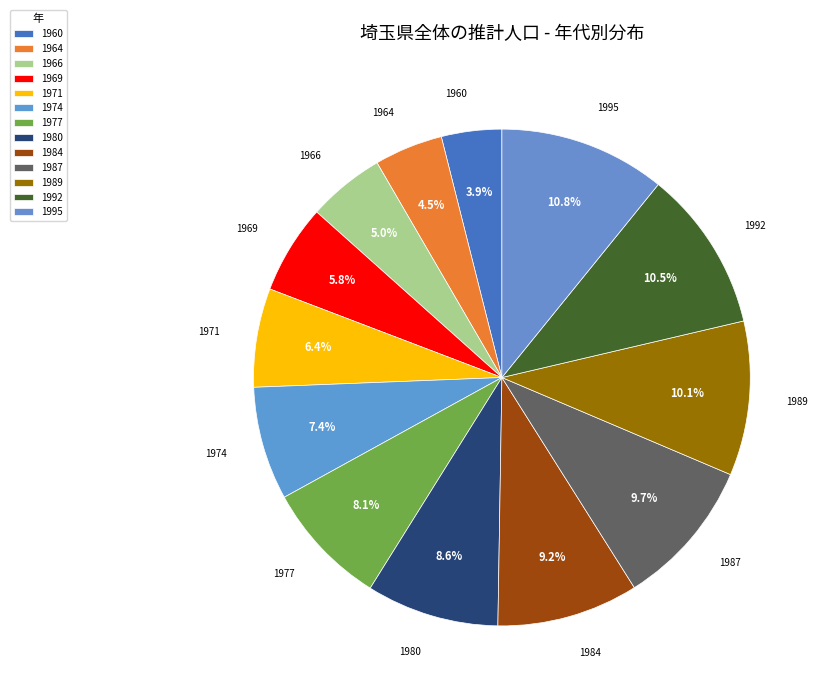

What is the change in value from 1977 to 1989?

+1218963